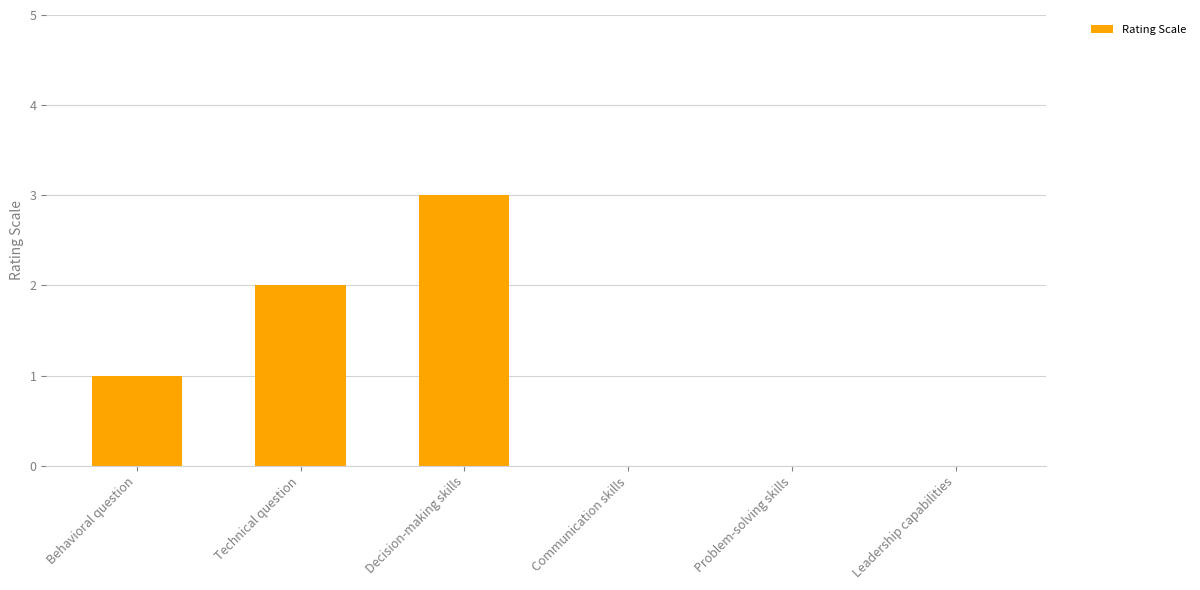

How many series are shown in this chart?

1